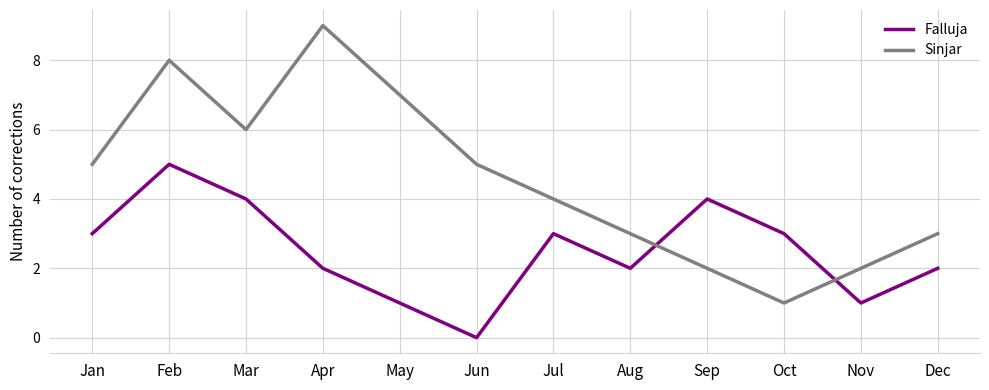

Reading right to left, extract all data points from this chart.

Falluja: Dec=2	Nov=1	Oct=3	Sep=4	Aug=2	Jul=3	Jun=0	May=1	Apr=2	Mar=4	Feb=5	Jan=3
Sinjar: Dec=3	Nov=2	Oct=1	Sep=2	Aug=3	Jul=4	Jun=5	May=7	Apr=9	Mar=6	Feb=8	Jan=5